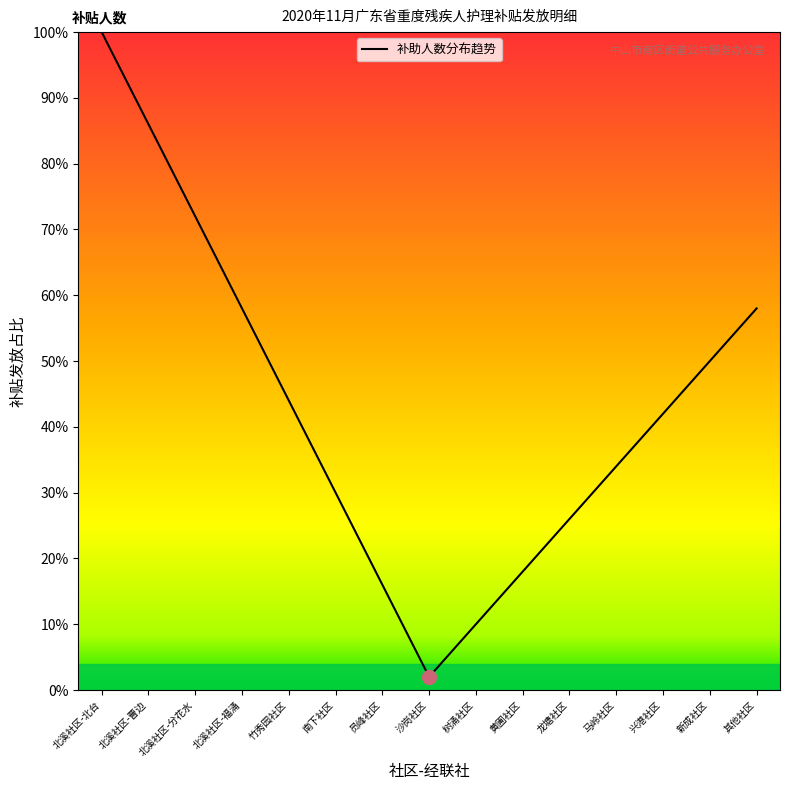

Is it true that the value at 竹秀园社区 is 44?

True